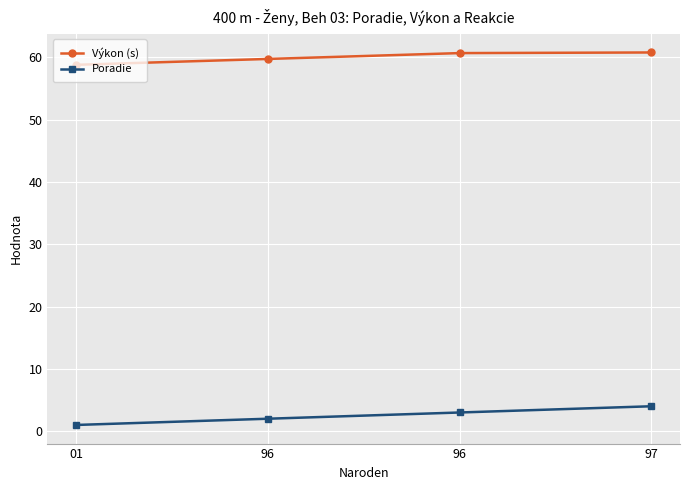

How many values in the Výkon (s) series are below 60?

2